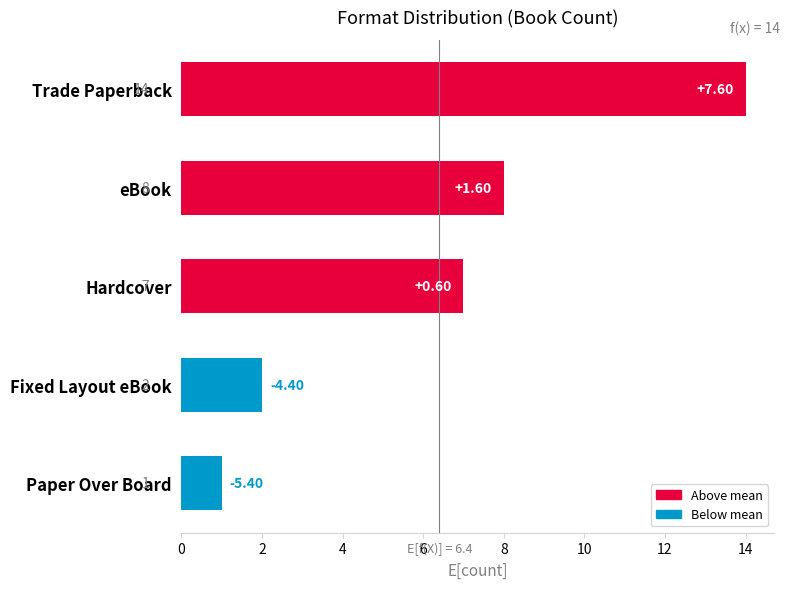

Where is the data nearest to the value 7?

Hardcover